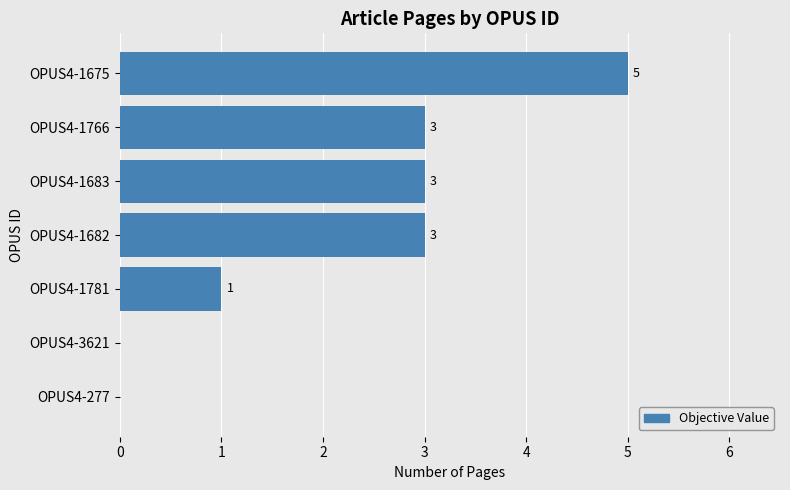

How many values are above zero?

5